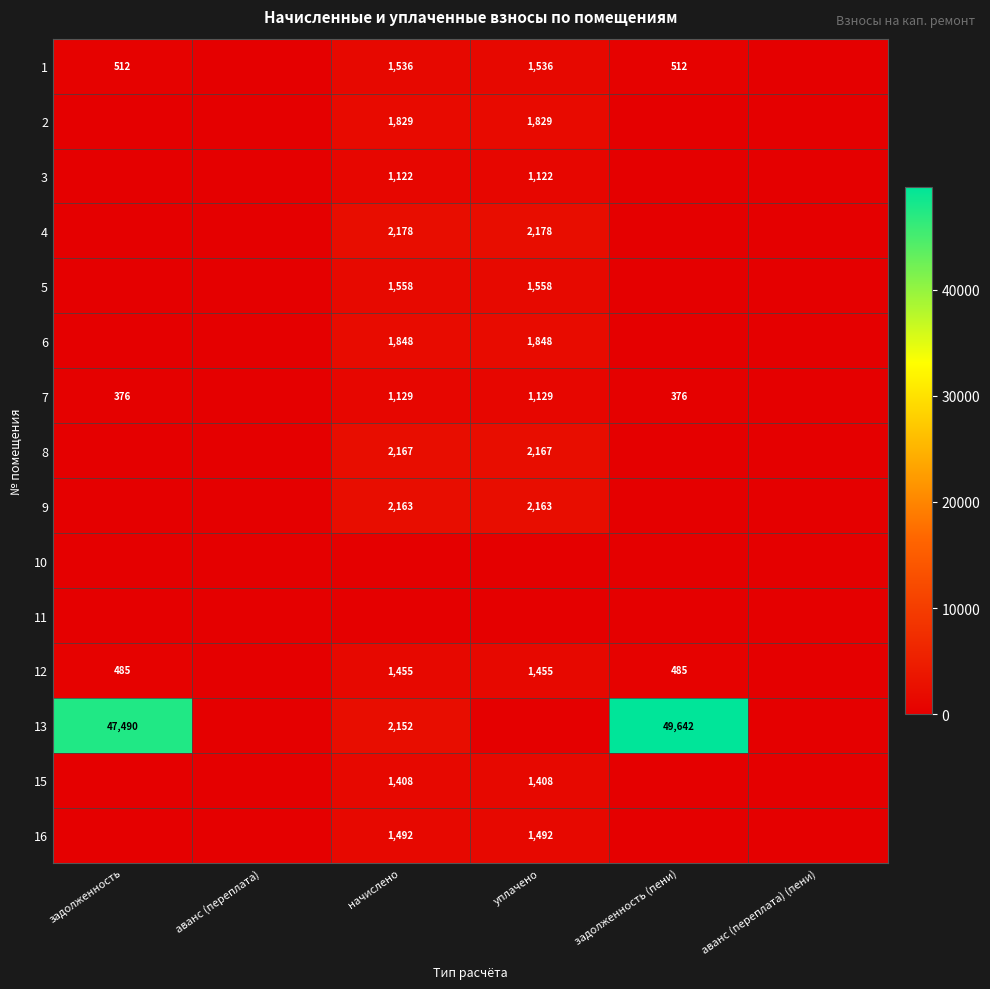

Is it true that 1 equals 2064 at уплачено?

False